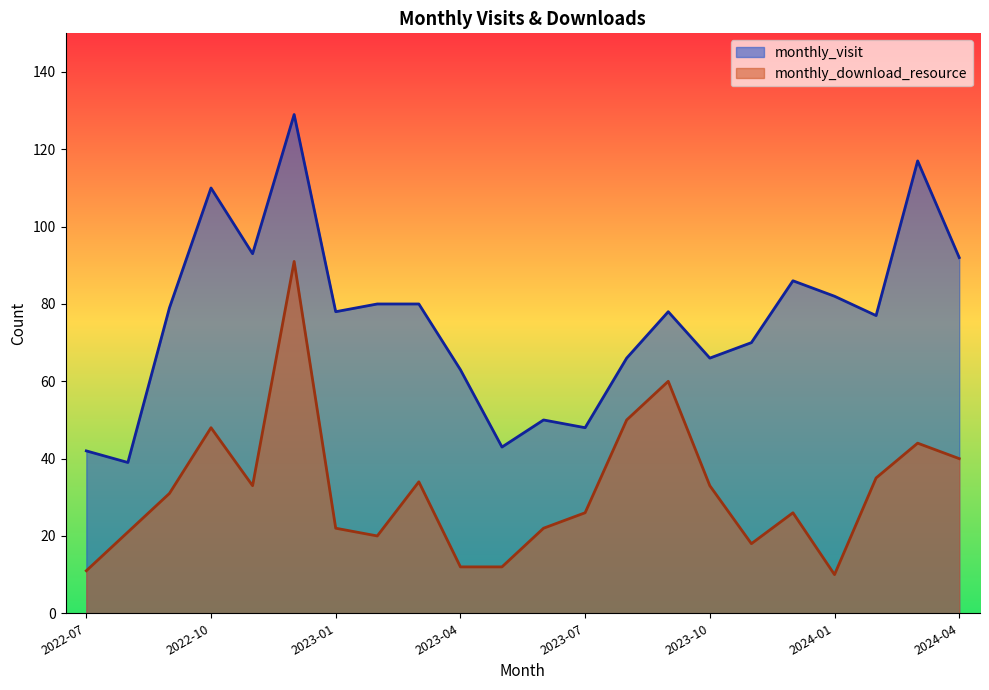

What value does the monthly_download_resource series have at 2024-01?

10